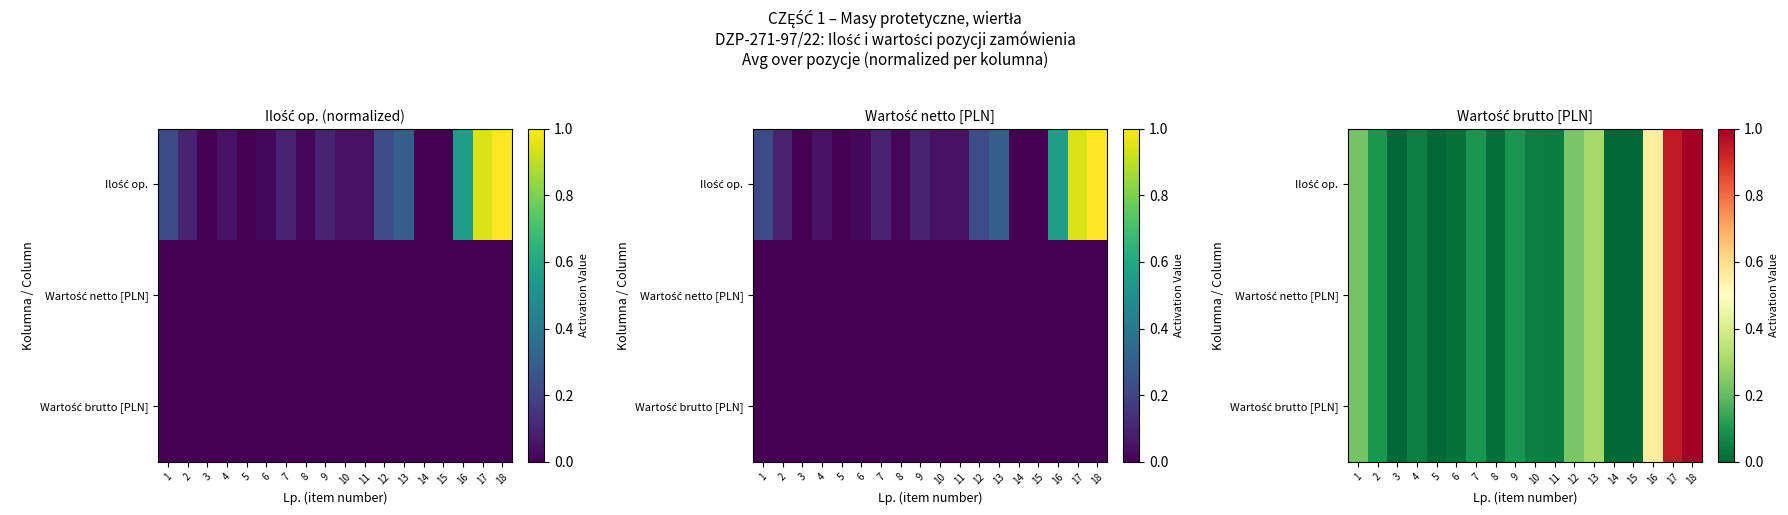

Which series has the widest spread of values?

Ilość op.